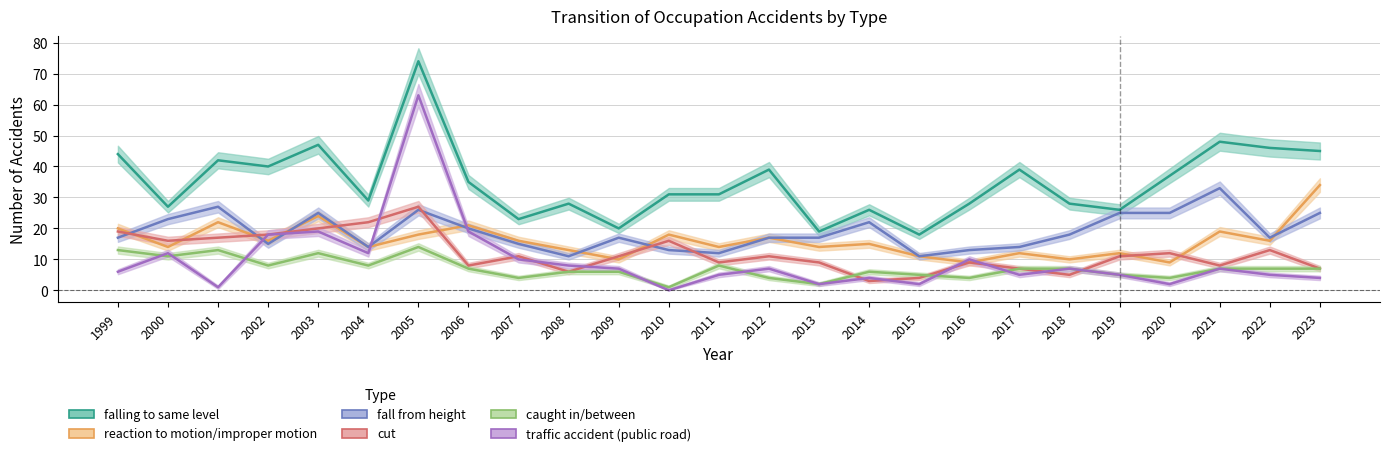

What value does the reaction to motion/improper motion series have at 2010, to the nearest 5?

20